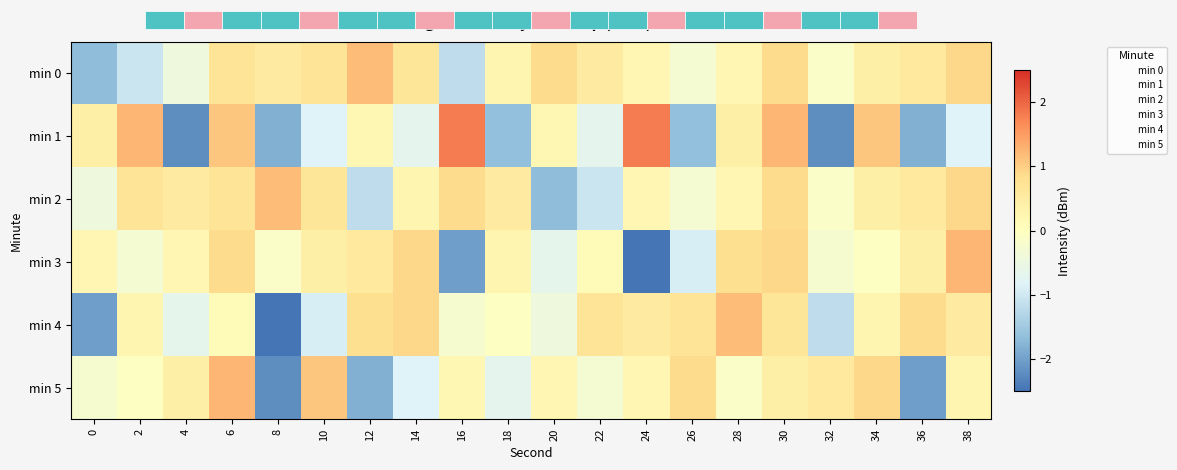

What is the total value across all series at 38?

3.0